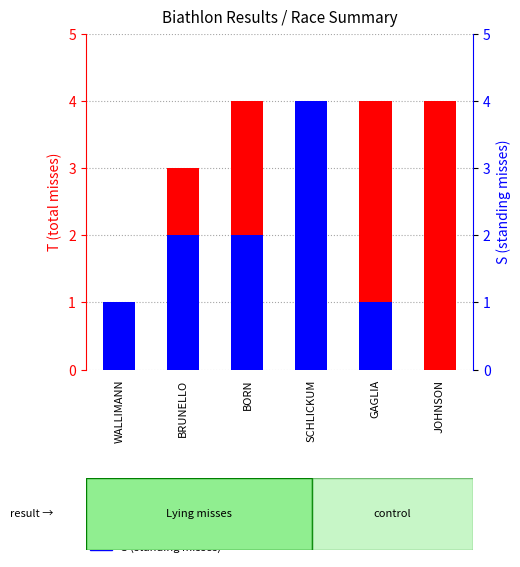

Which has a higher value, WALLIMANN or BRUNELLO?

BRUNELLO